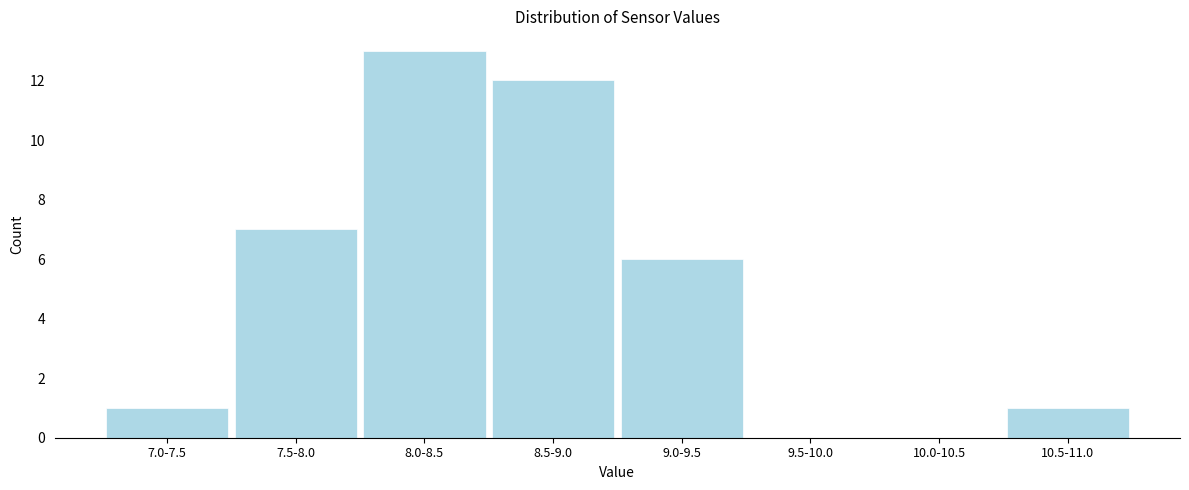

Reading left to right, what are all the values shown in this chart?

7.0-7.5=1	7.5-8.0=7	8.0-8.5=13	8.5-9.0=12	9.0-9.5=6	9.5-10.0=0	10.0-10.5=0	10.5-11.0=1